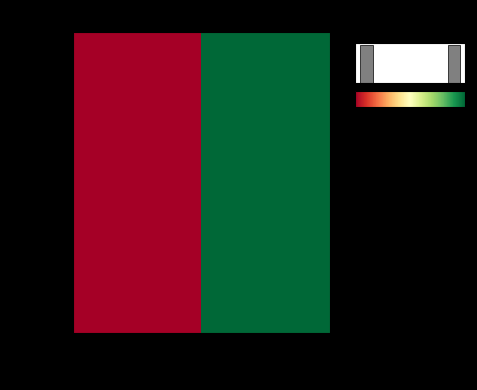

The value of ecb96a44… at direction is -1. True or false?

True